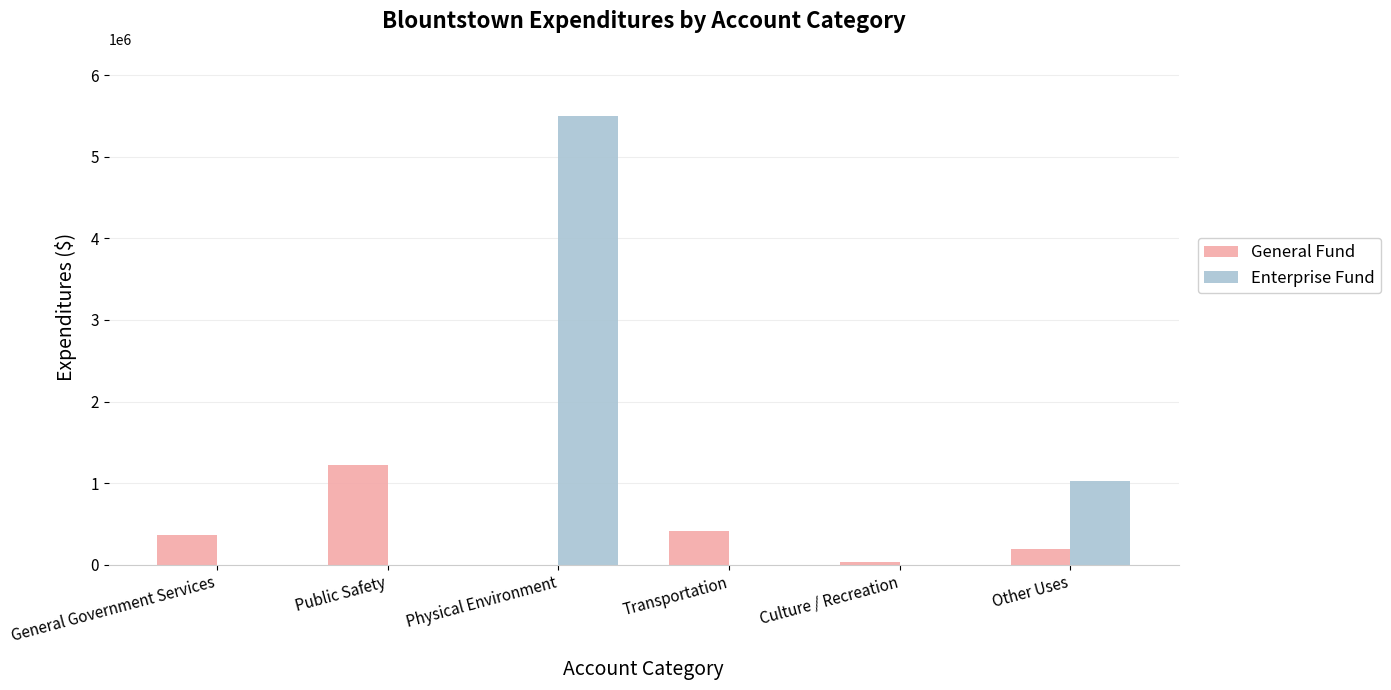

Is it true that General Fund equals 367270 at General Government Services?

True